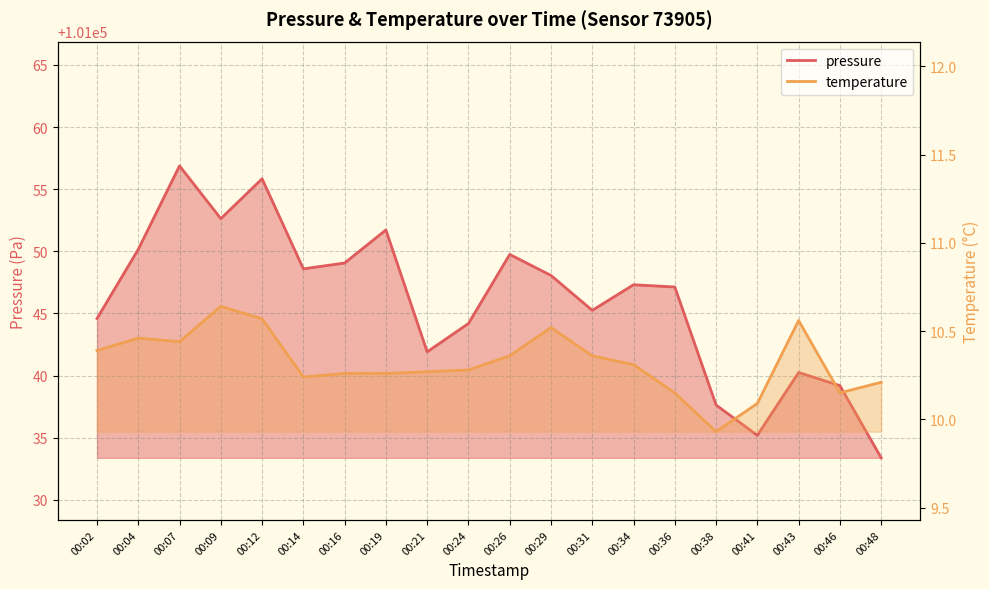

What is the value of the temperature point at the 3rd from the left?

10.4